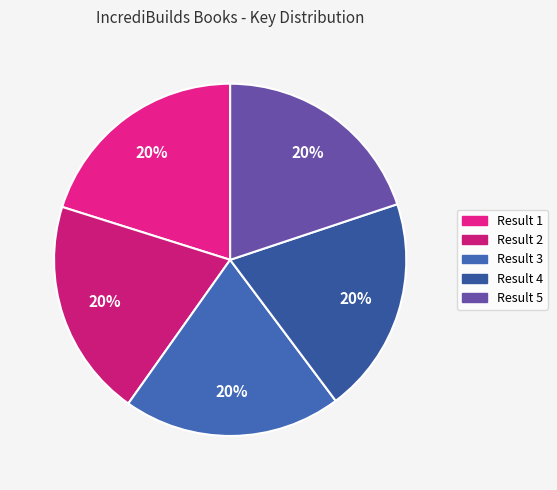

How many slices are in this pie chart?

5